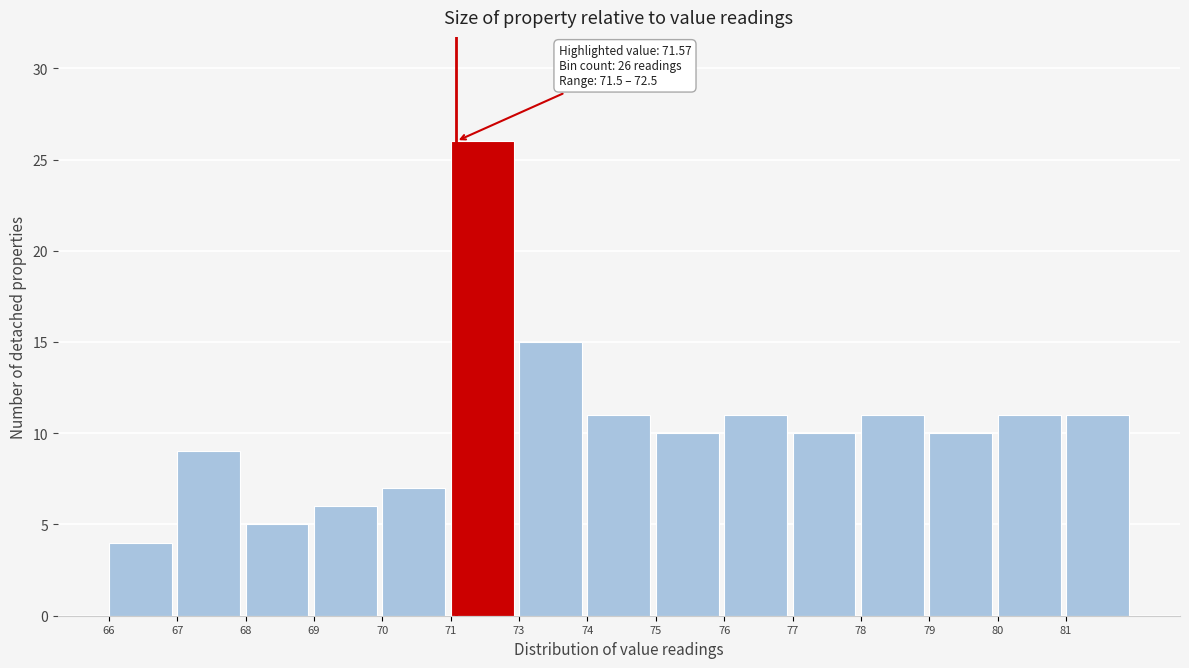

Reading right to left, transcribe all the data shown in this chart.

81=11	80=11	79=10	78=11	77=10	76=11	75=10	74=11	73=15	71=26	70=7	69=6	68=5	67=9	66=4